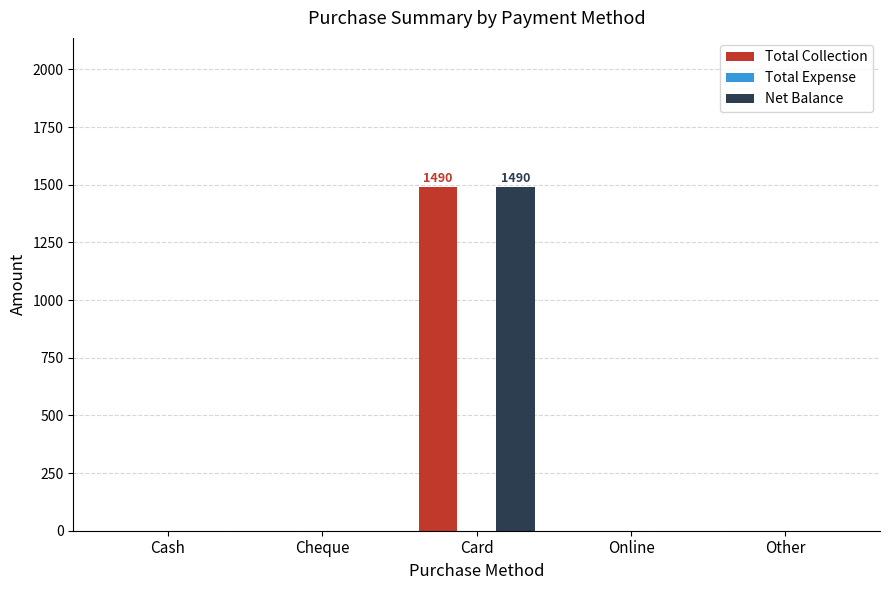

At which category is the sum across all series the highest?

Card